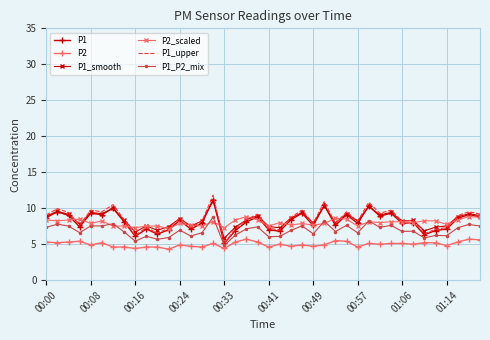

What is the maximum value for P1_upper?

11.8